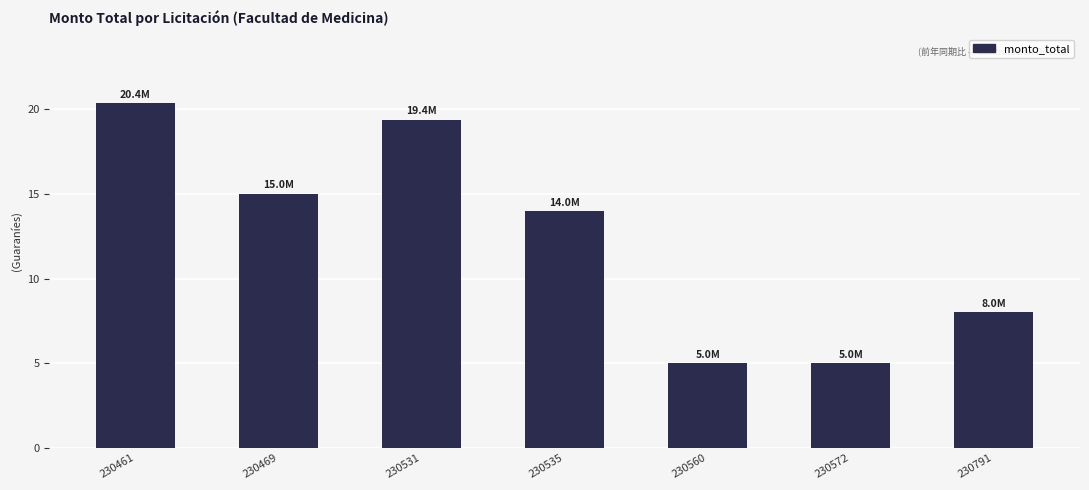

Does the chart contain any negative values?

No